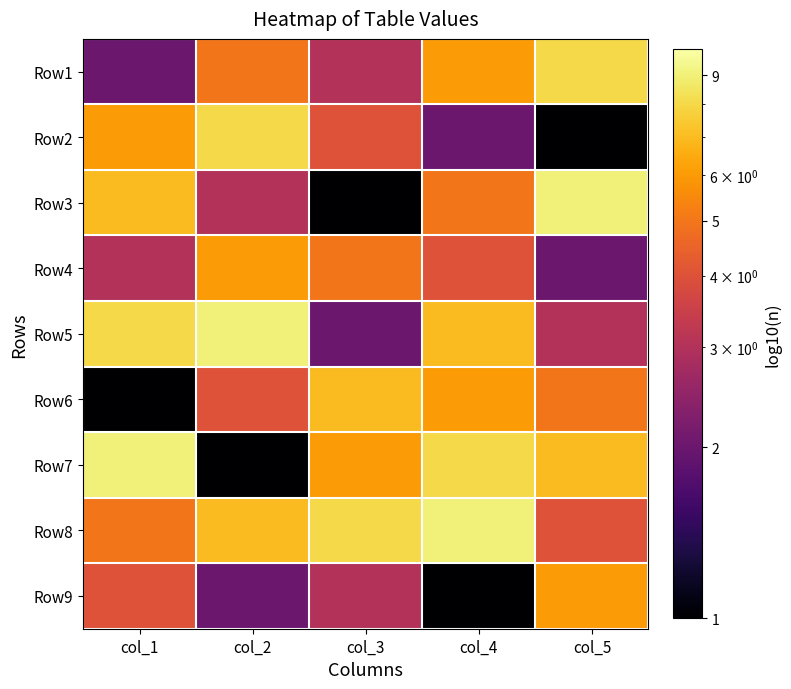

At col_5, list the series in order from largest to smallest.

Row3, Row1, Row7, Row9, Row6, Row8, Row5, Row4, Row2